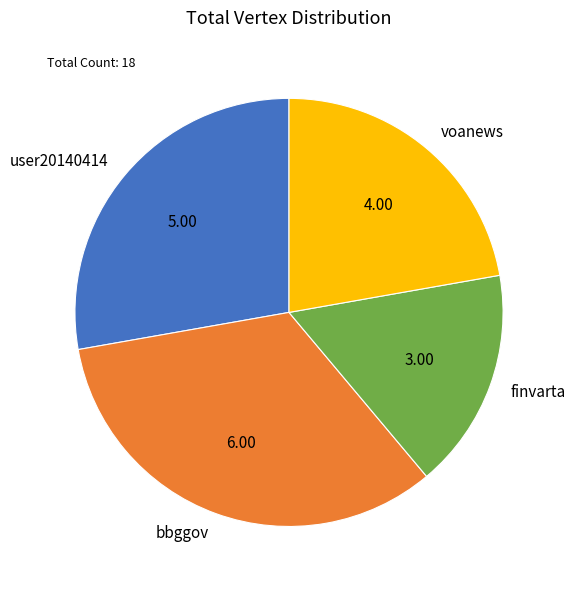

Does voanews represent more than half of the total?

No